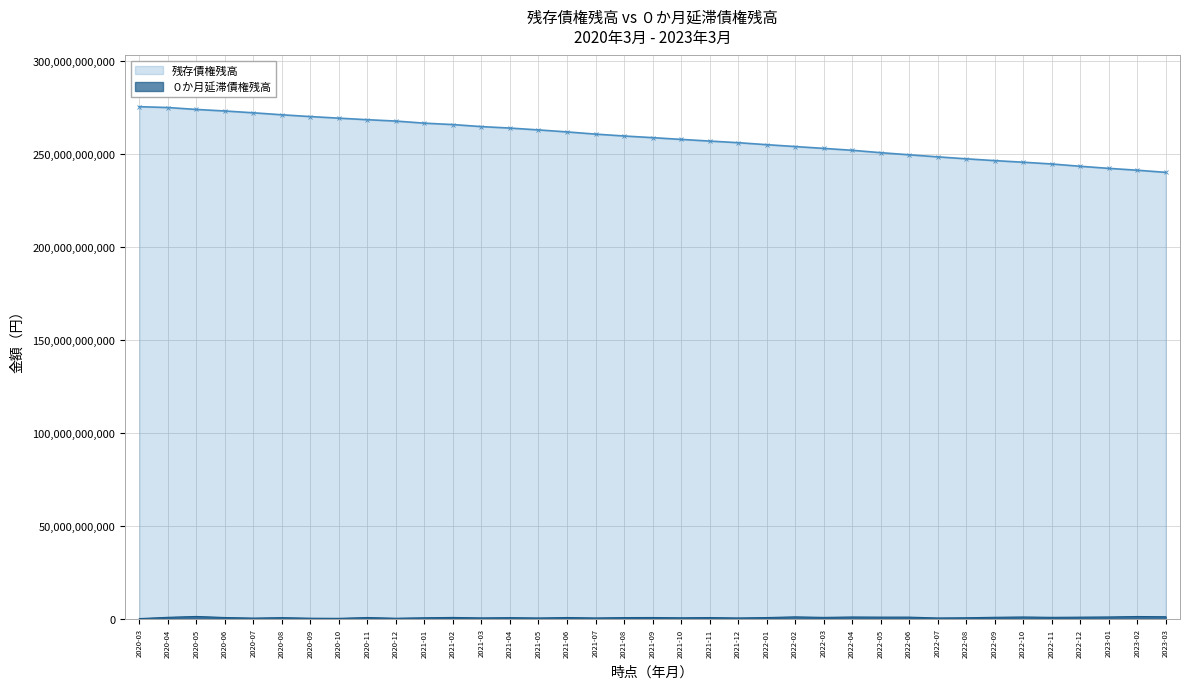

How many interior local valleys does the ０か月延滞債権残高 series have?

12